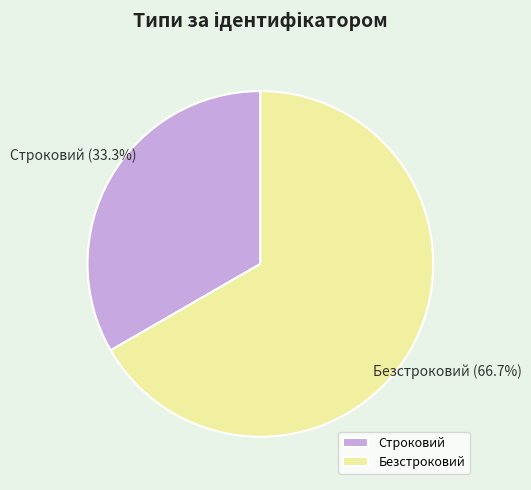

To the nearest percent, what percentage of the pie is Строковий?

33%